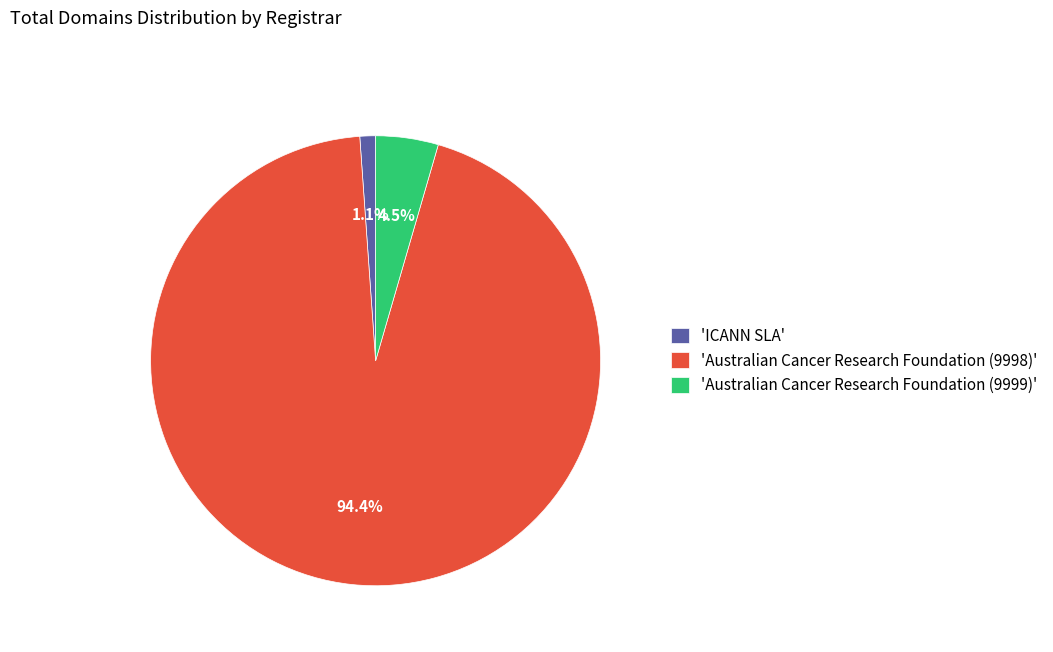

Combined, do 'ICANN SLA' and 'Australian Cancer Research Foundation (9999)' account for over 50%?

No